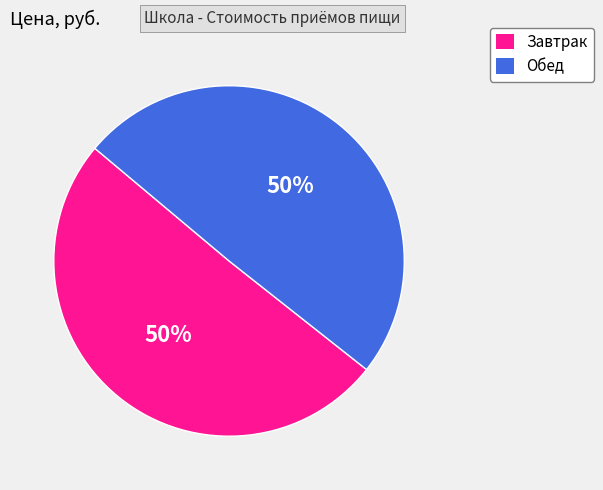

To the nearest percent, what is the combined percentage of Завтрак and Обед?

100%